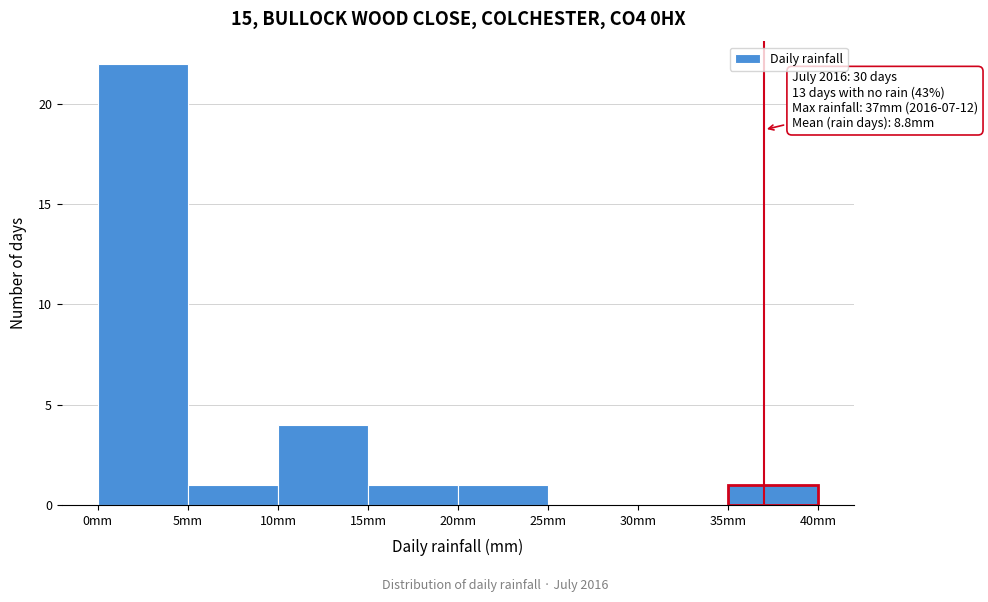

Over which range of the x-axis is the bar tallest?

0 to 5